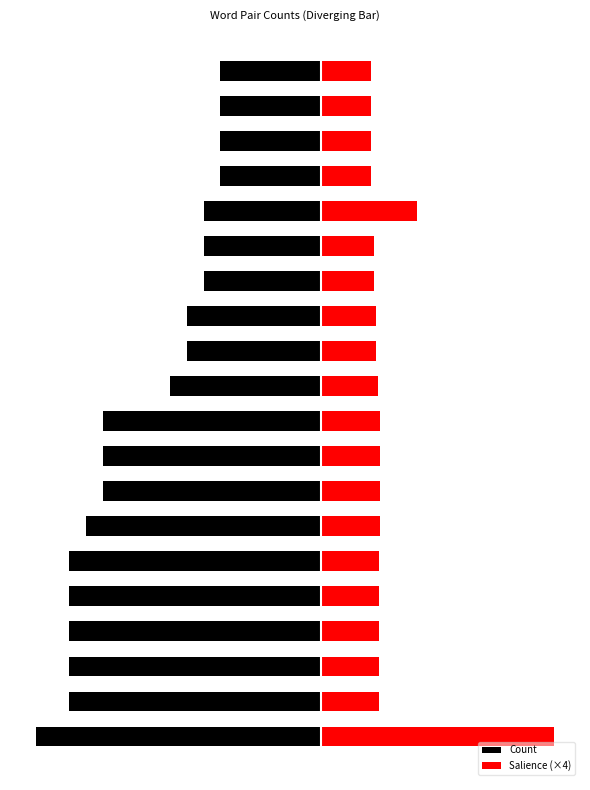

How many bars are there in each group?

2